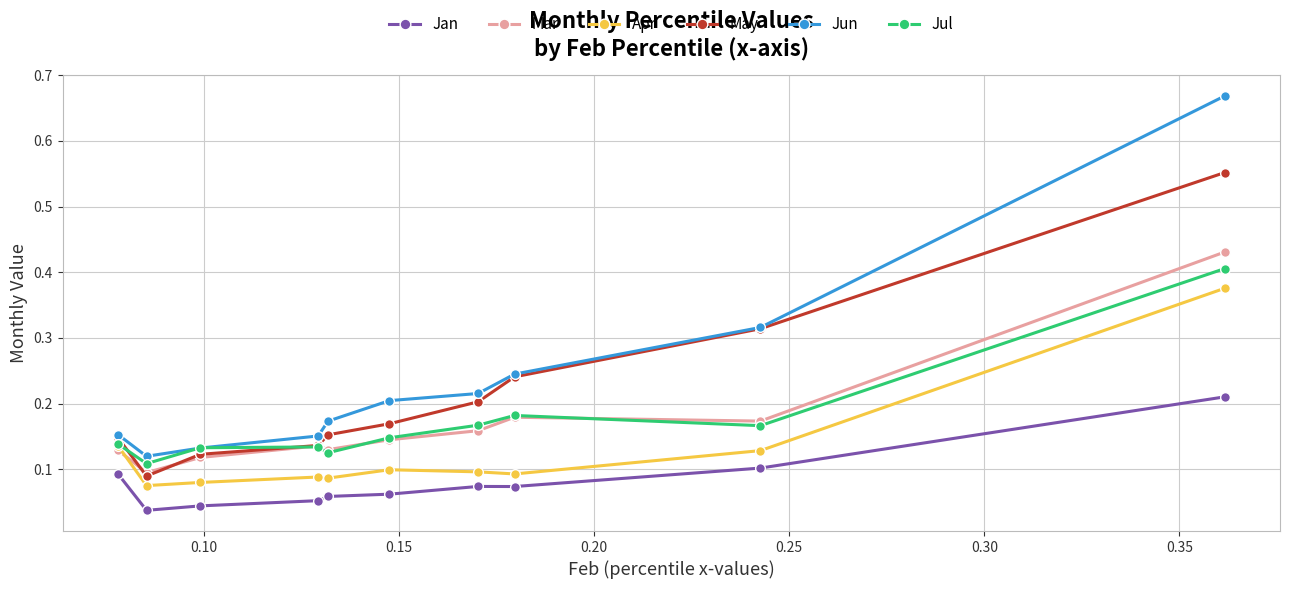

True or false: Jan and Mar intersect in this chart.

False